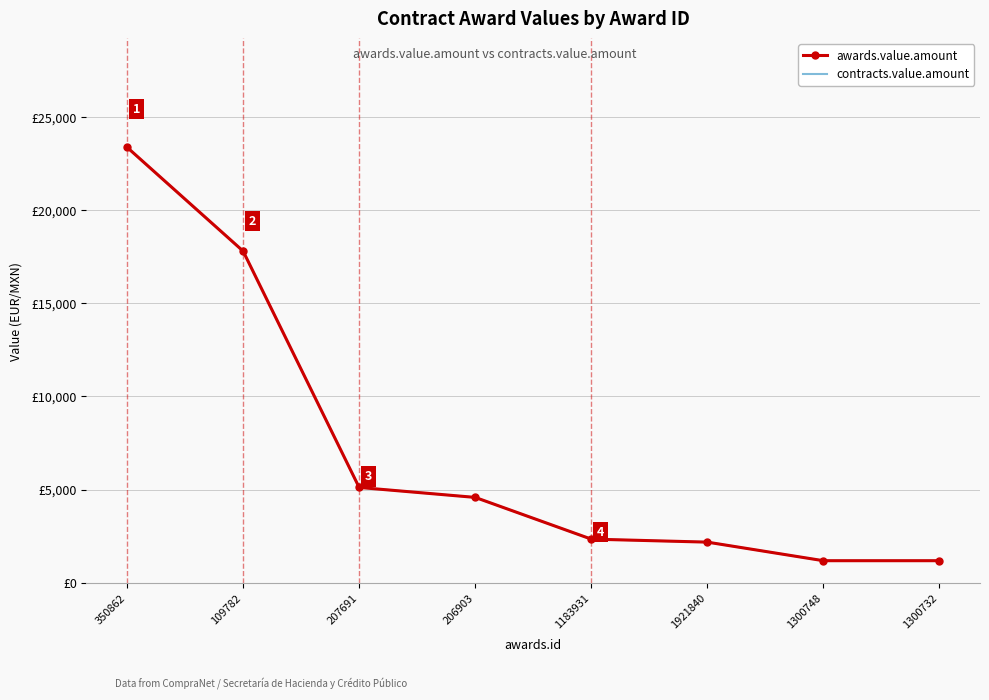

What is the difference between the awards.value.amount values at 1183931 and 1300732?

1158.0